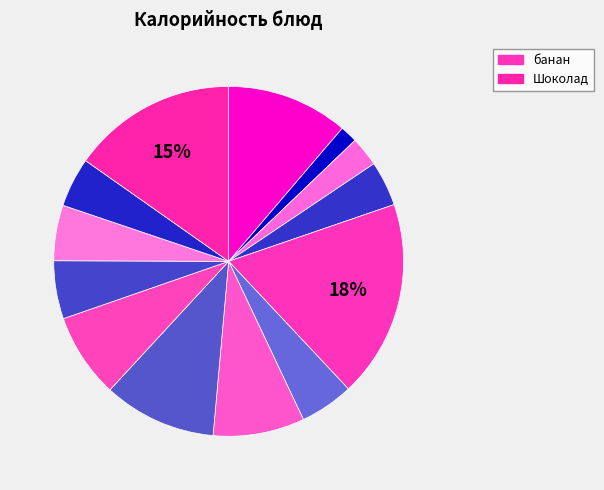

How many slices are in this pie chart?

13